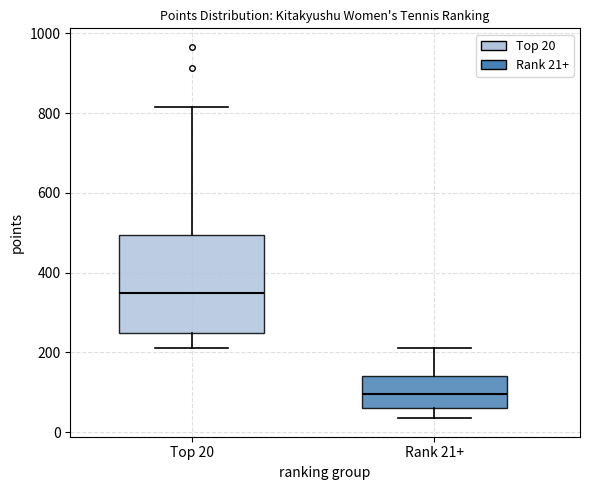

Reading left to right, transcribe this box plot: for each box, give where its median line is, the range the box spans, and where its two whiskers end, as read against the y-axis. The values are not printed on the chart, so give them approximately, as read against the axis.

Top 20: median 340, box 240 to 500, whiskers 220 to 820
Rank 21+: median 100, box 60 to 140, whiskers 40 to 220